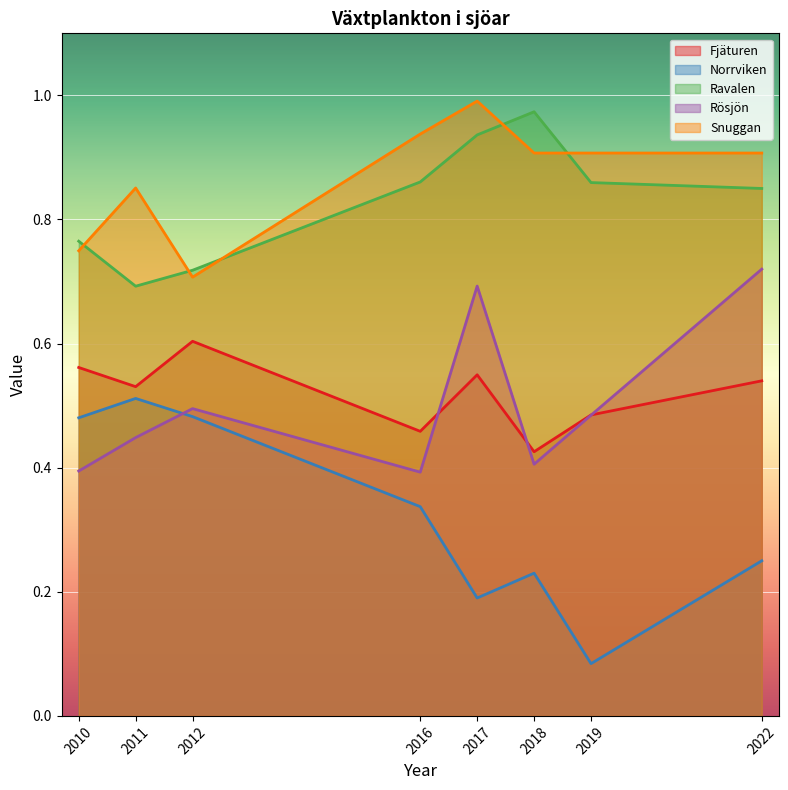

Which series has the largest range (max minus min)?

Norrviken